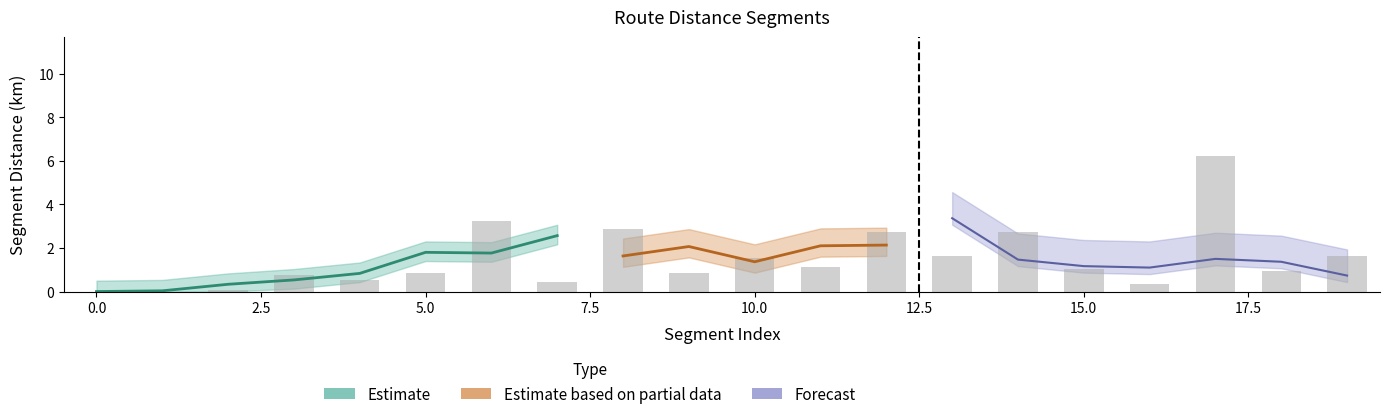

How many bars are there in total?

20